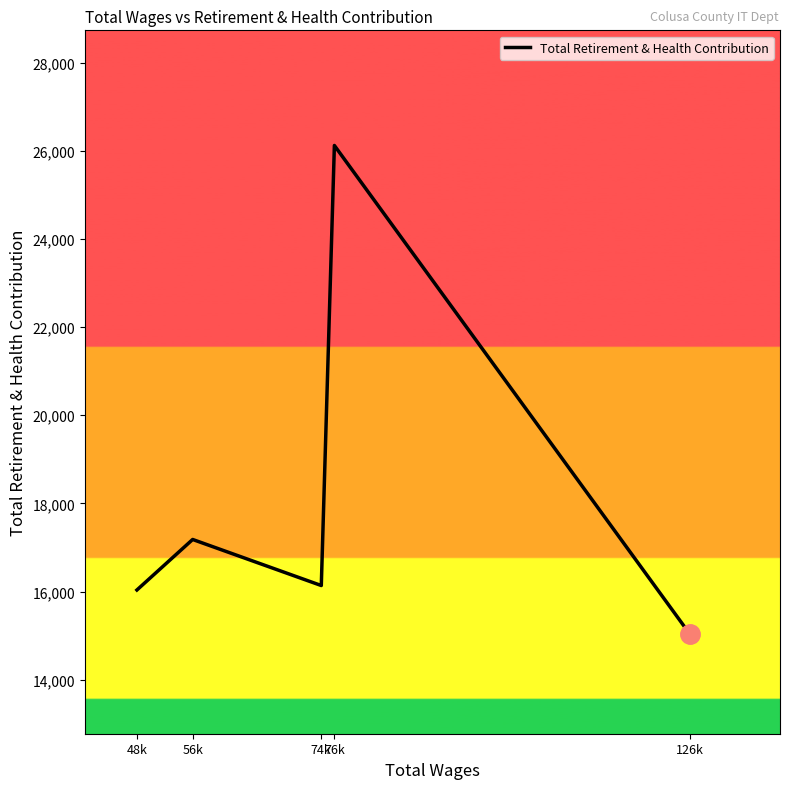

What is the average value?

18102